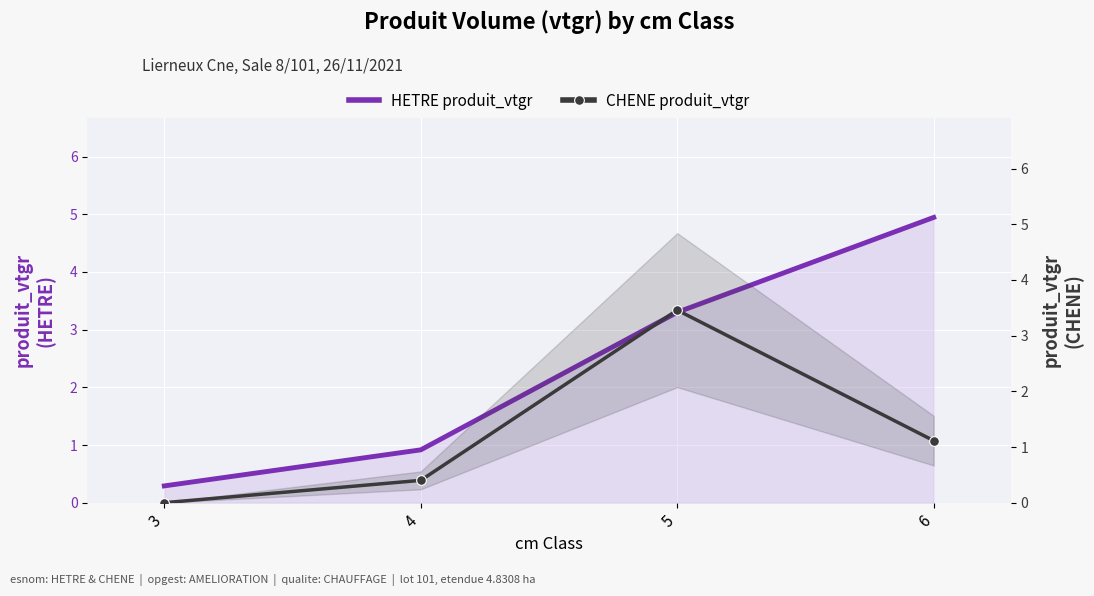

Reading right to left, what are all the values shown in this chart?

HETRE produit_vtgr: 4.9	3.3	0.9	0.3
CHENE produit_vtgr: 1.1	3.5	0.4	0.0